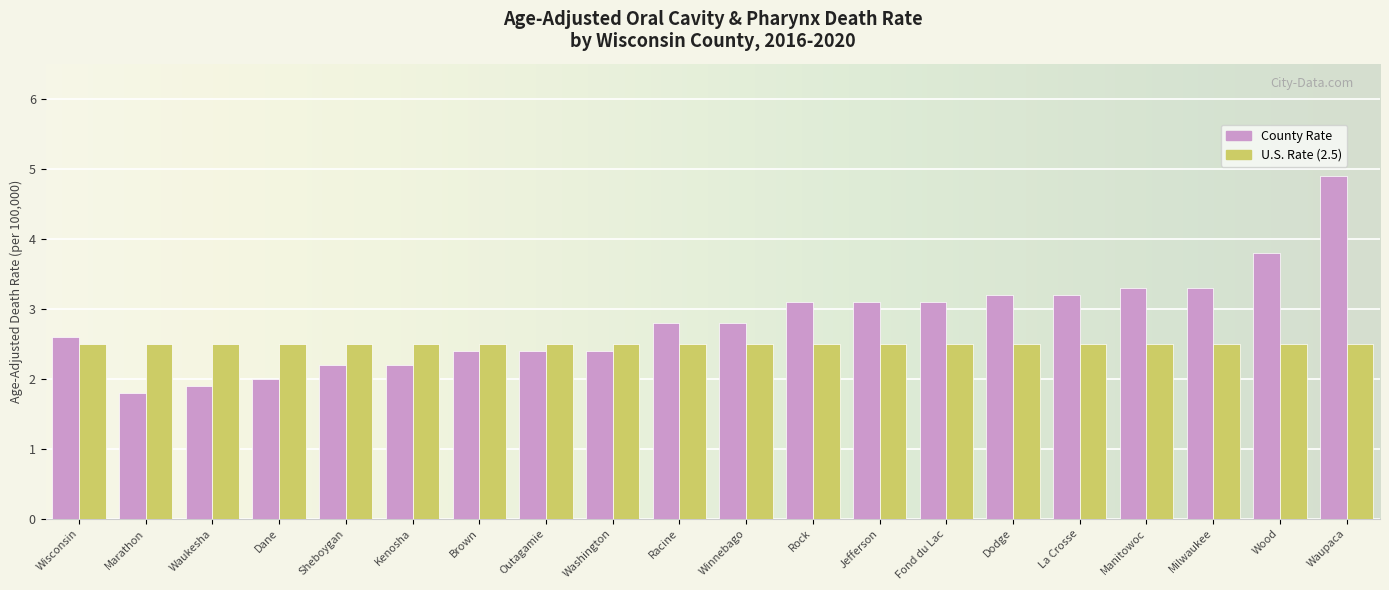

What is the difference between the highest and lowest values at Rock?

0.6